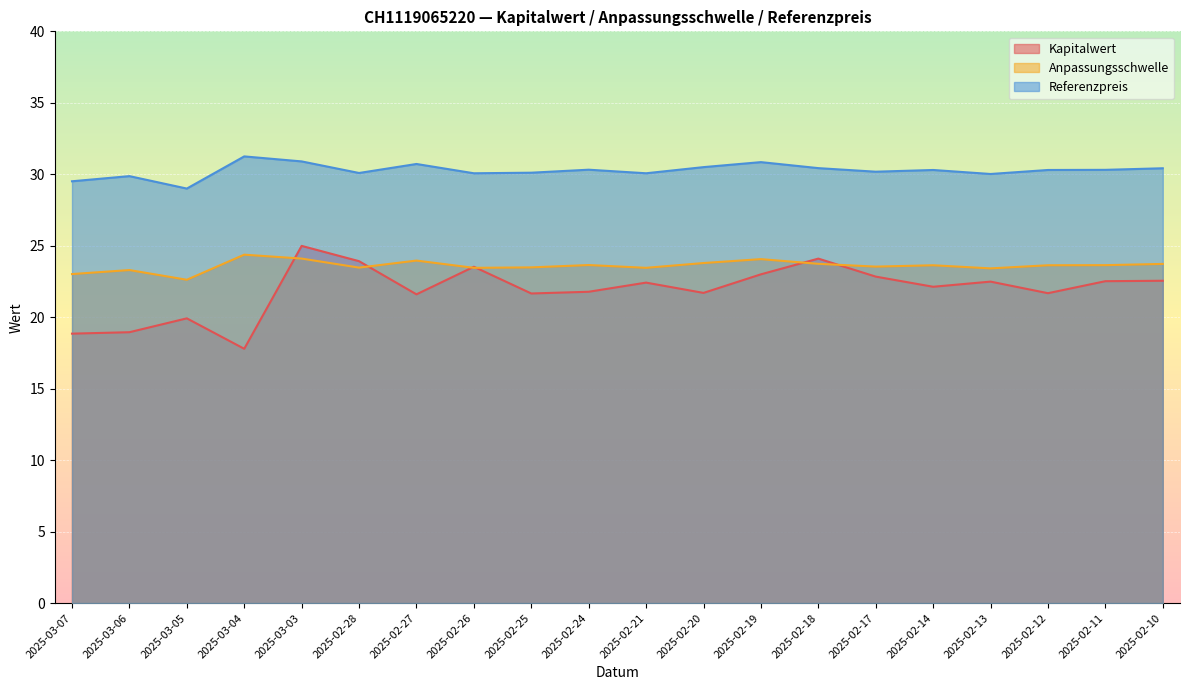

Is it true that Kapitalwert equals 32.1 at 2025-02-20?

False